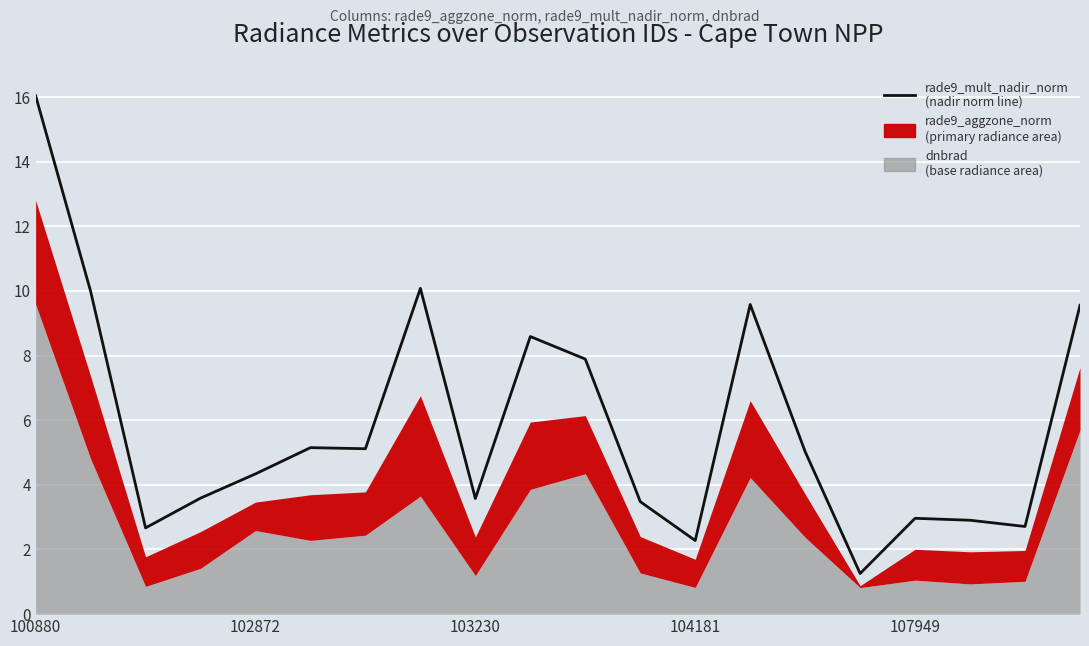

True or false: there are more than 0 points higher than both neighbors.

True